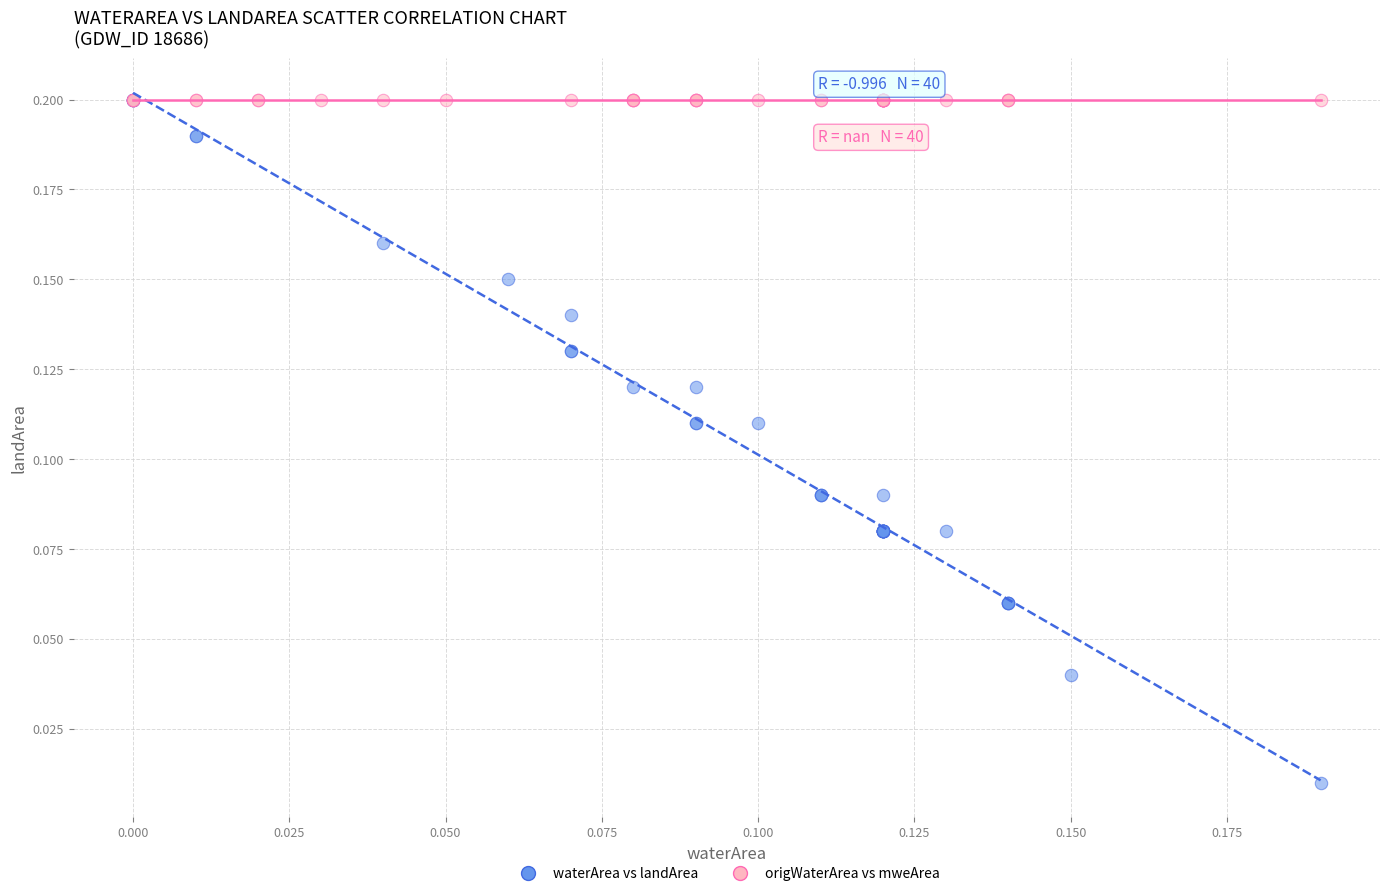

Which series contains the lowest Y value?

waterArea vs landArea